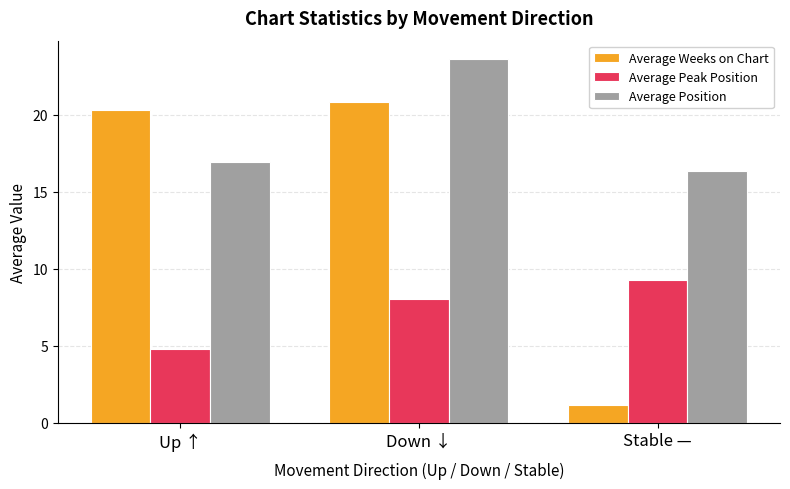

At Stable —, list the series in order from smallest to largest.

Average Weeks on Chart, Average Peak Position, Average Position